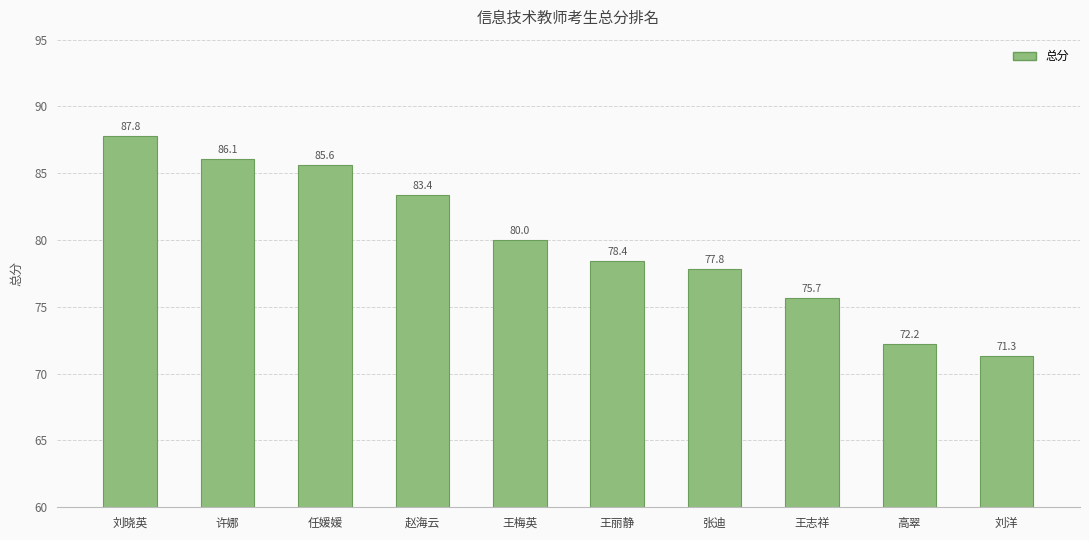

What is the greatest value displayed?

87.8